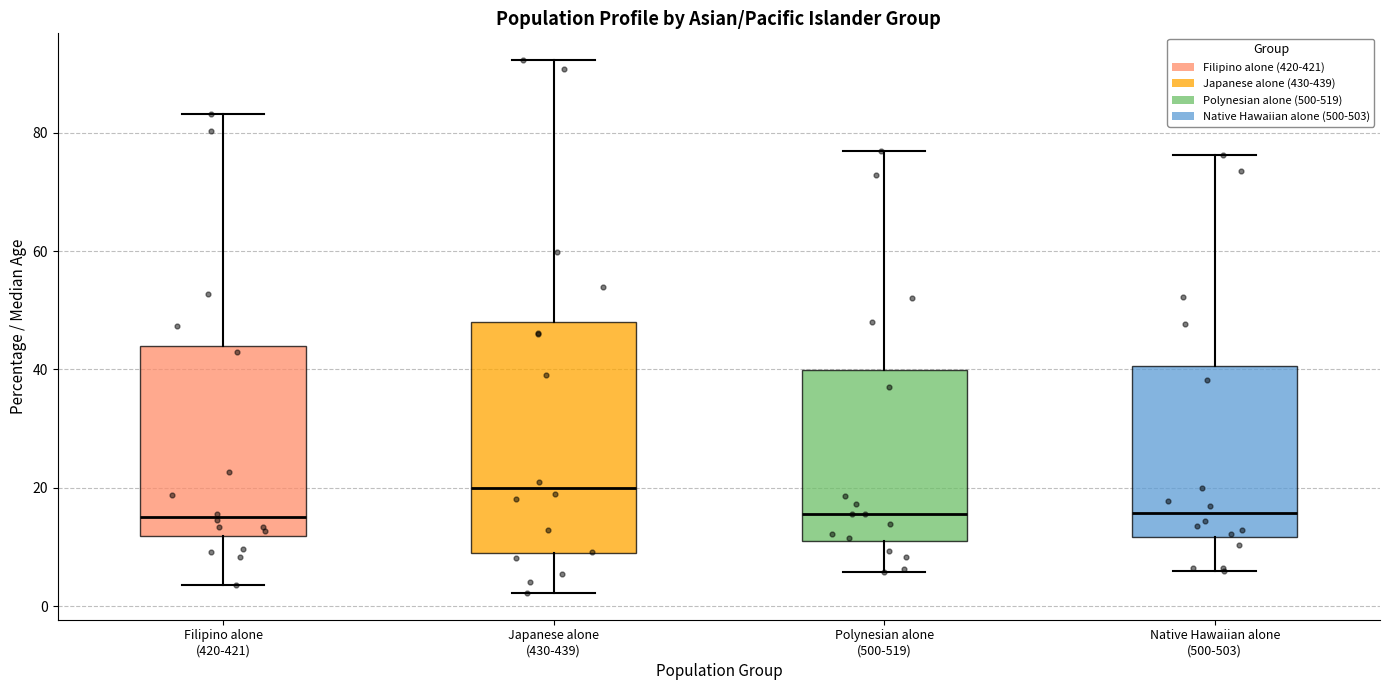

Which box is the tallest, from its lower edge to its upper edge?

Japanese alone (430-439)